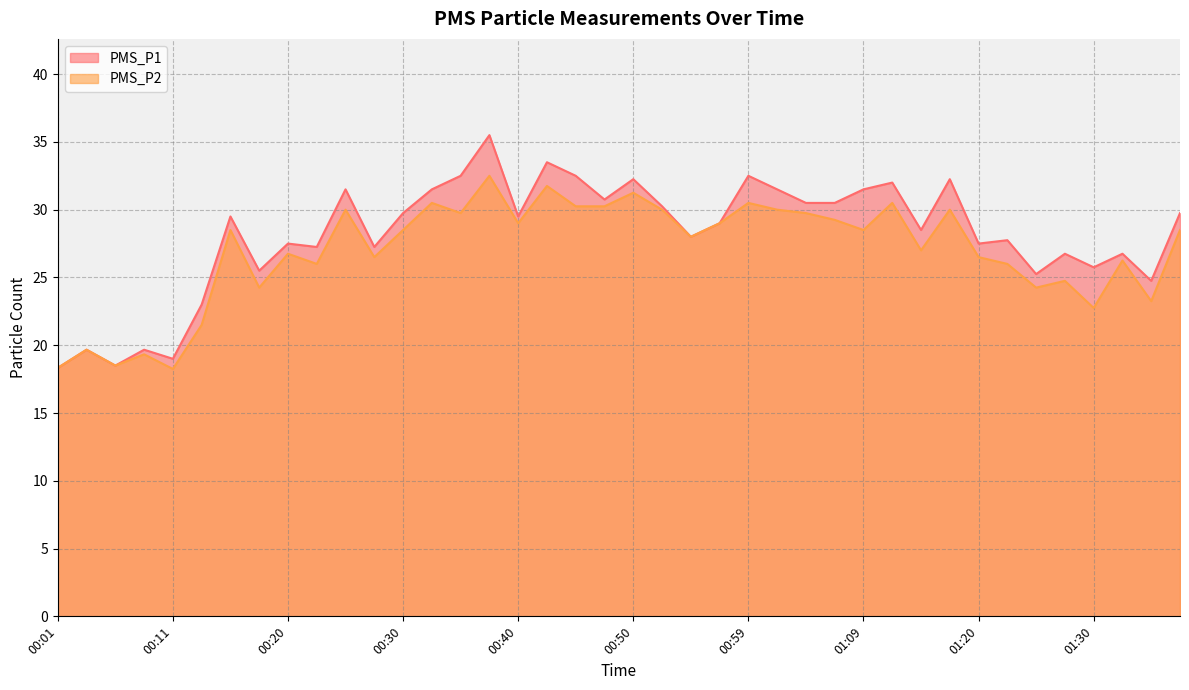

What is the difference between the highest and lowest values at 00:20?

0.8